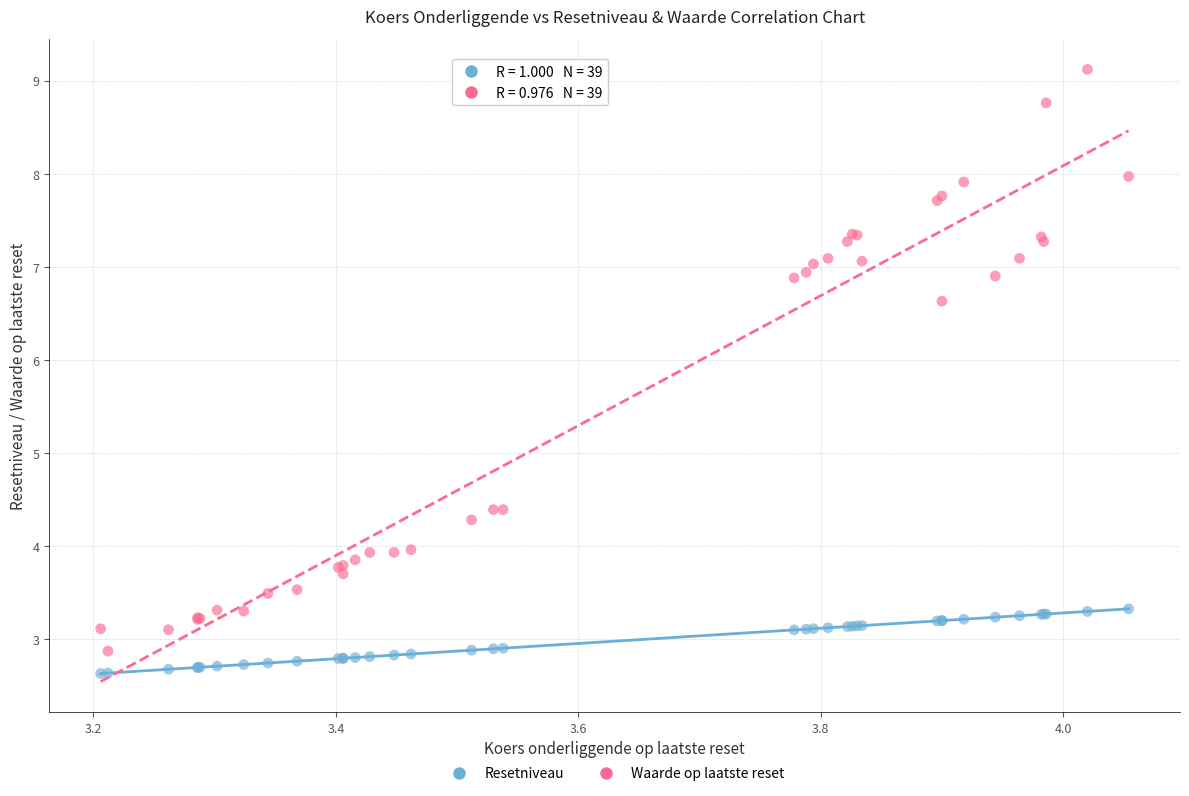

Which series has the largest Y range (max minus min)?

Waarde op laatste reset